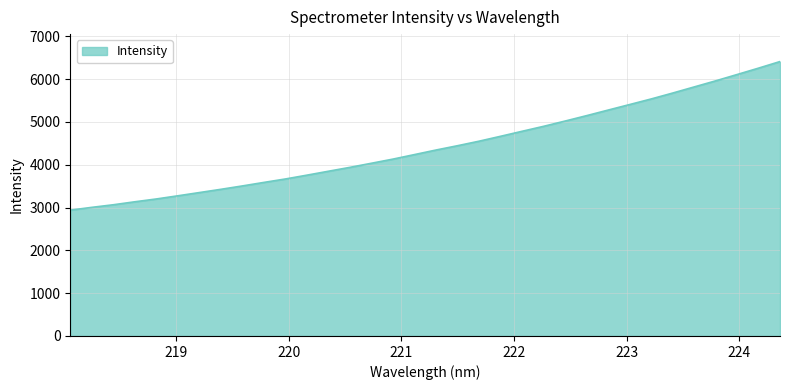

What is the difference between the maximum and minimum values?

3470.6